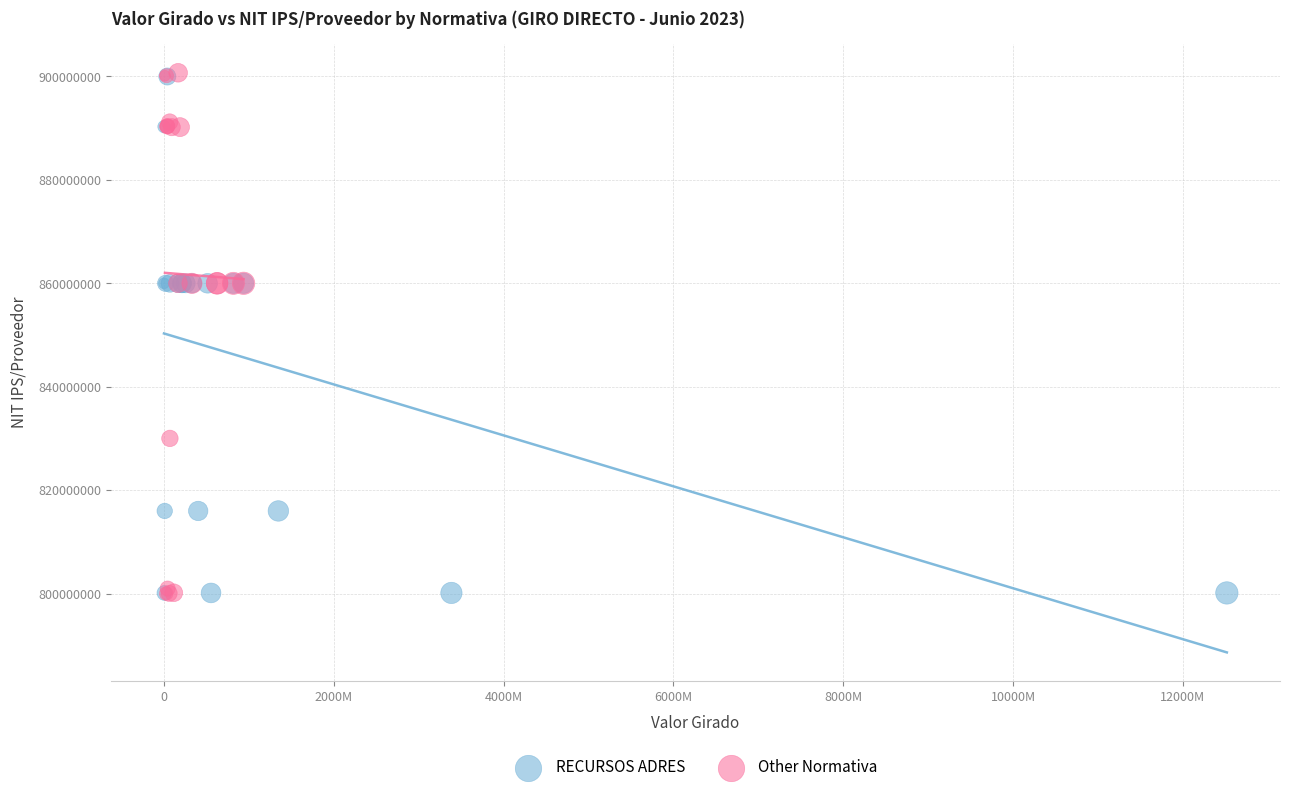

What are all the series names shown in the legend?

RECURSOS ADRES, Other Normativa